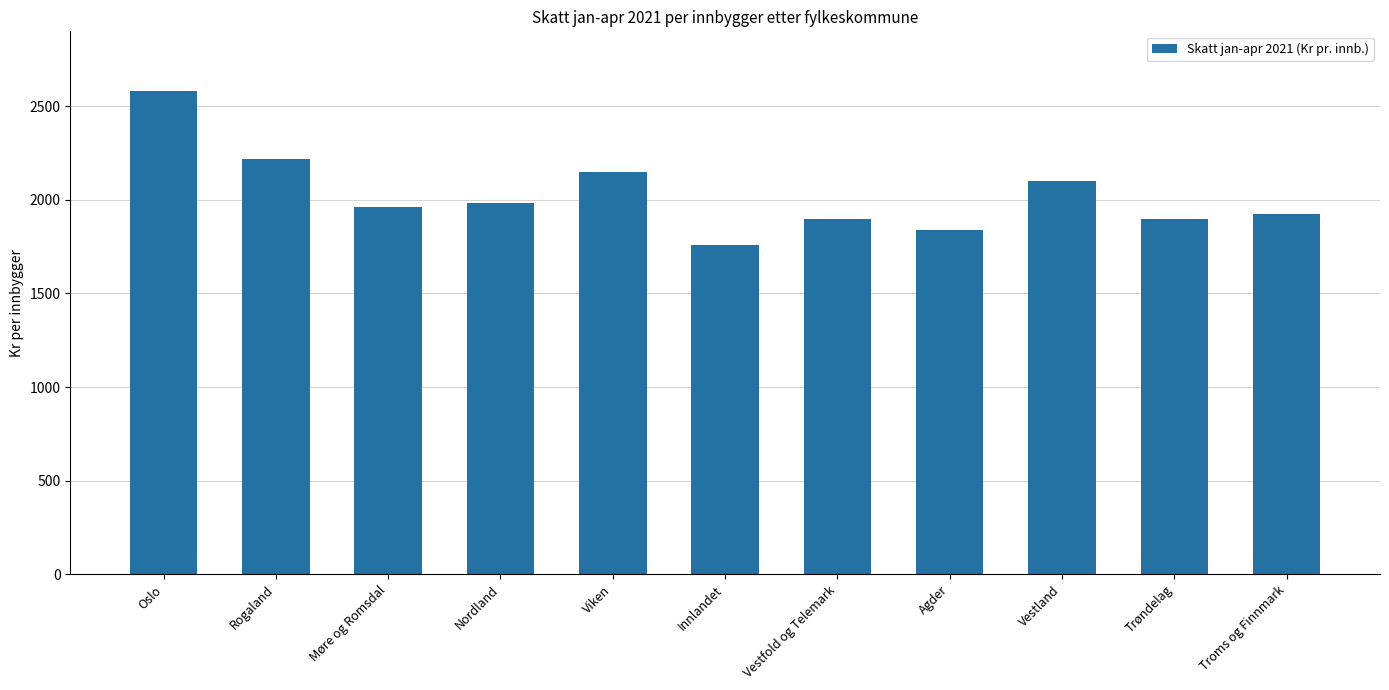

Does the chart contain stacked bars?

No